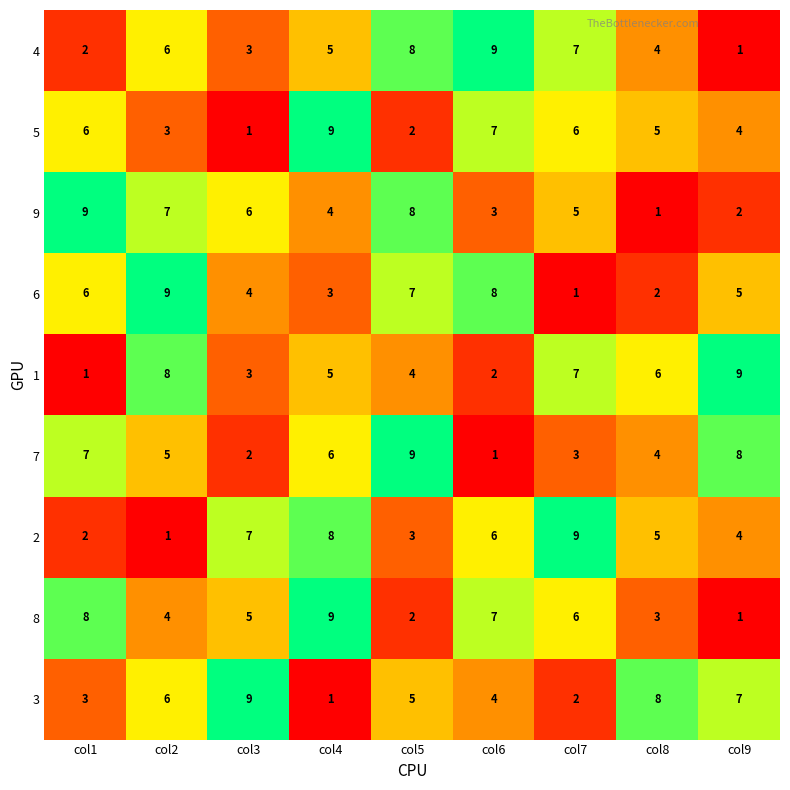

What is the difference between the highest and lowest values at col1?

8